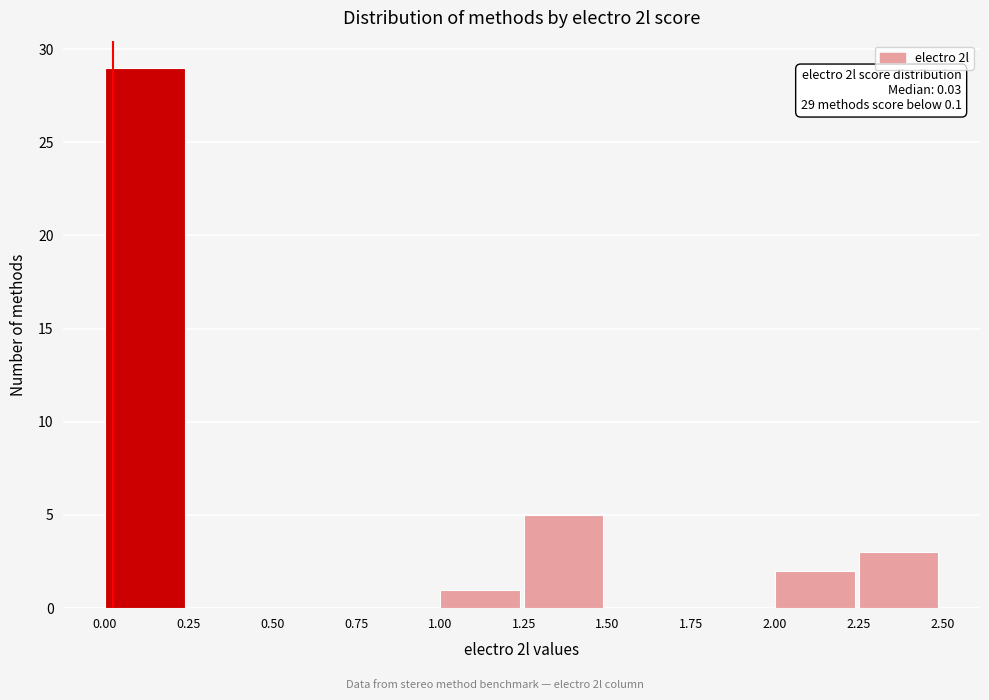

Which range on the x-axis has the tallest bar?

0.00 to 0.25